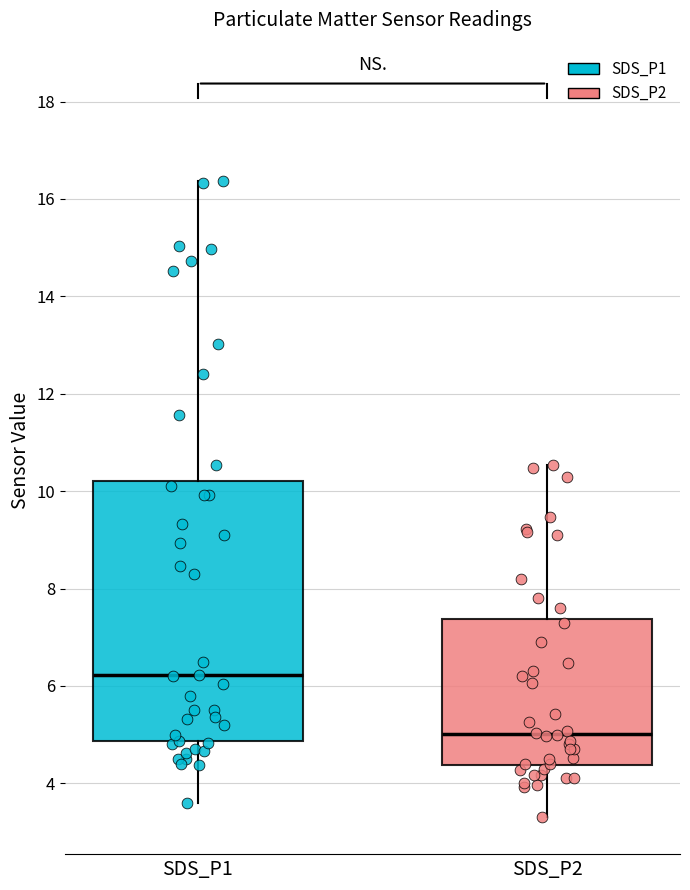

Which box has the lowest median line?

SDS_P2